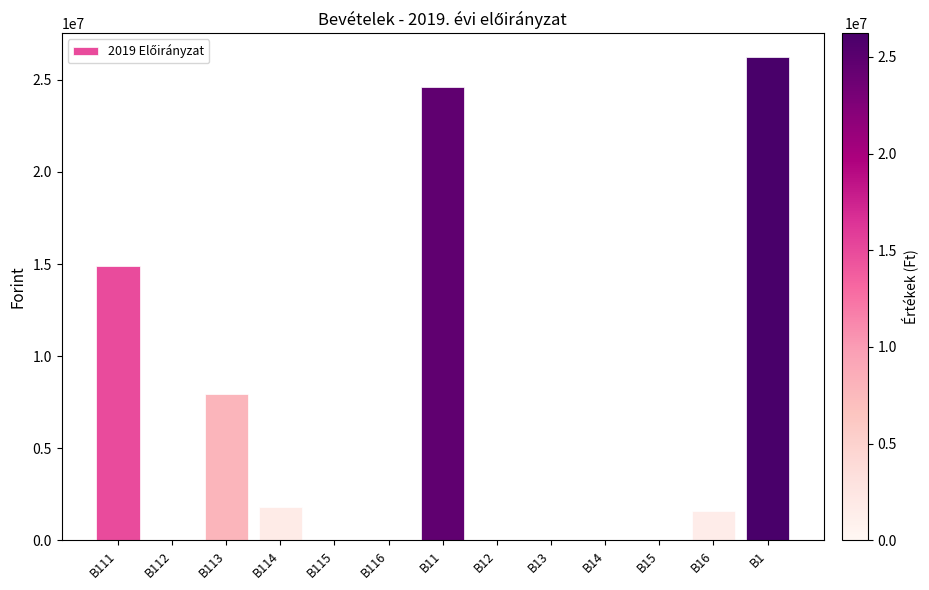

Are the bars horizontal?

No